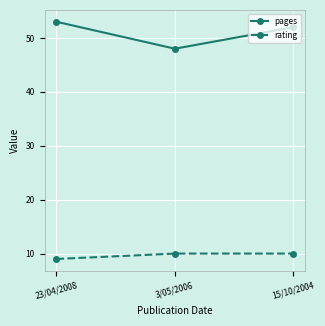

What is the lowest value of the rating series?

9